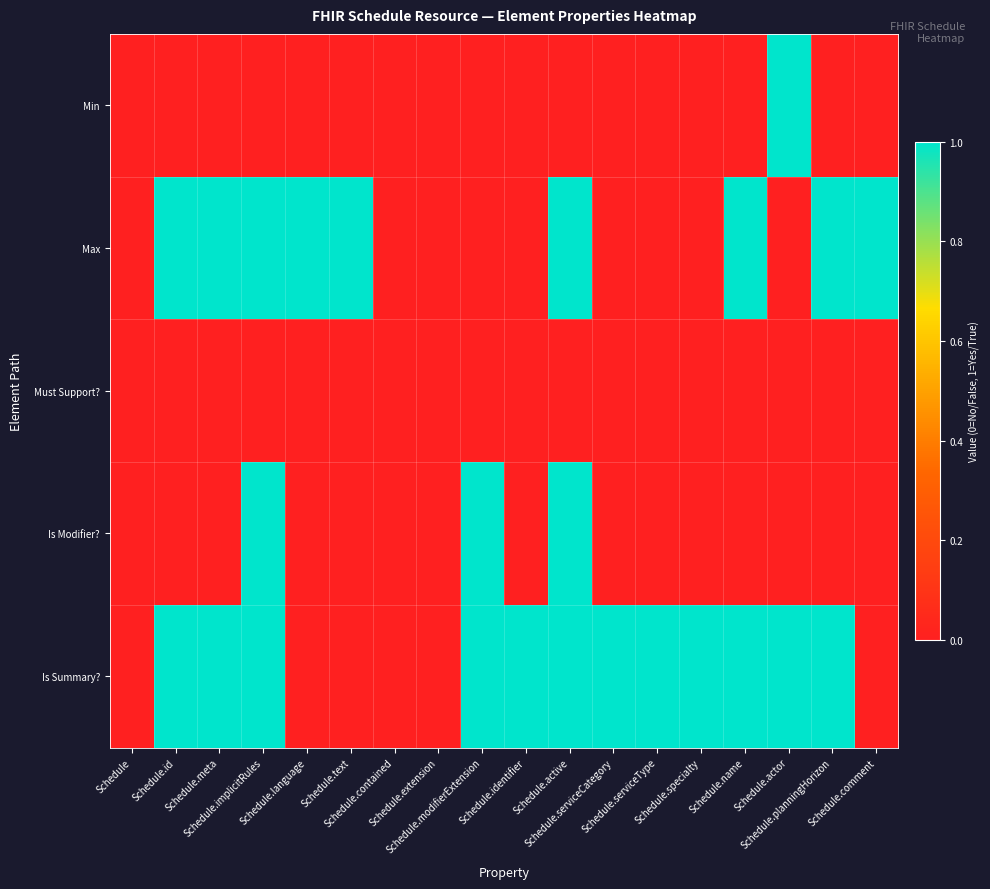

Which label corresponds to the smallest value in the chart?

Schedule